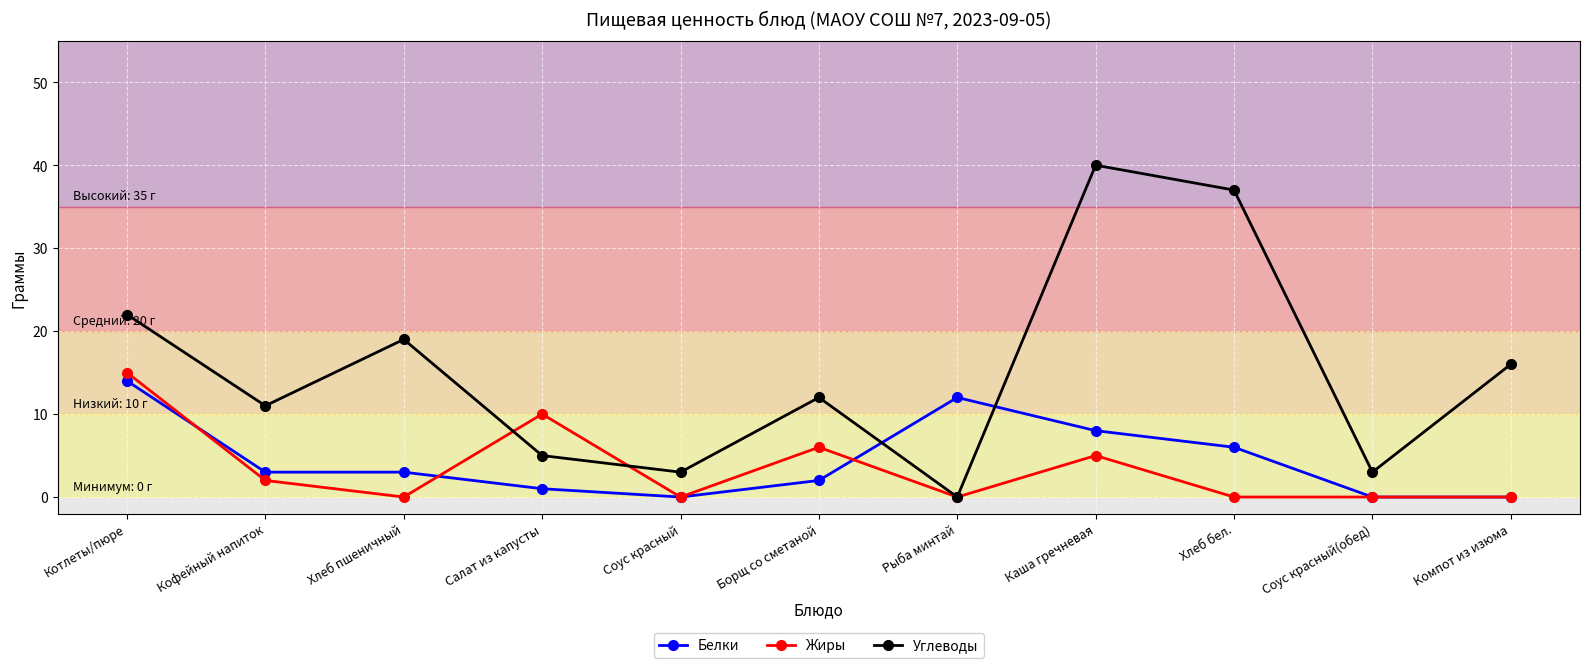

Is the value of Жиры at Котлеты/пюре greater than the value of Углеводы at Каша гречневая?

No